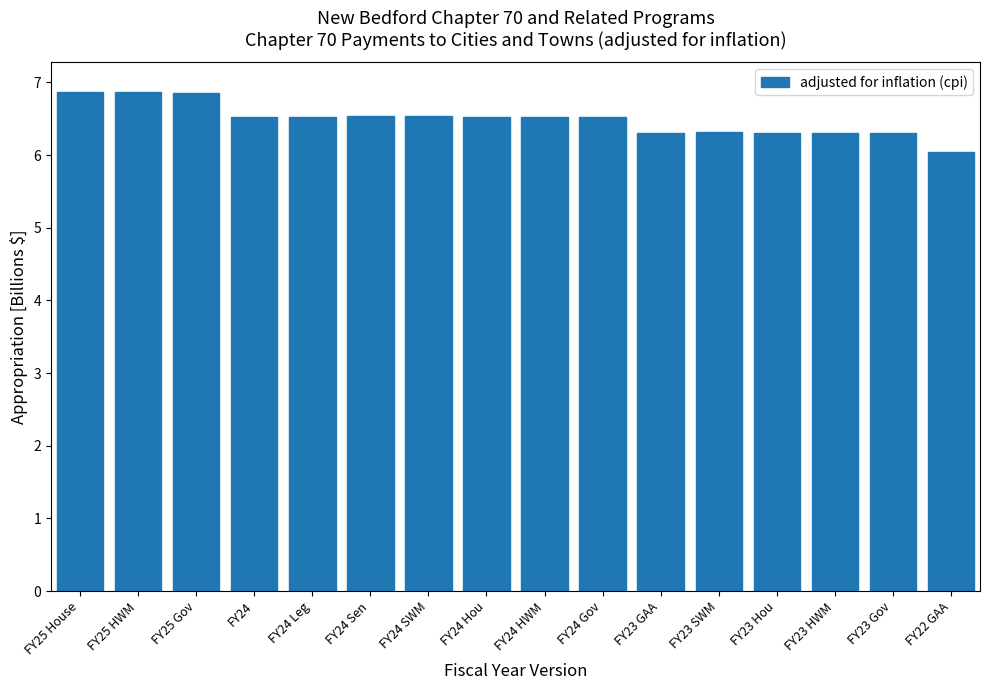

Reading right to left, list all the values displayed in this chart.

6.0	6.3	6.3	6.3	6.3	6.3	6.5	6.5	6.5	6.5	6.5	6.5	6.5	6.9	6.9	6.9